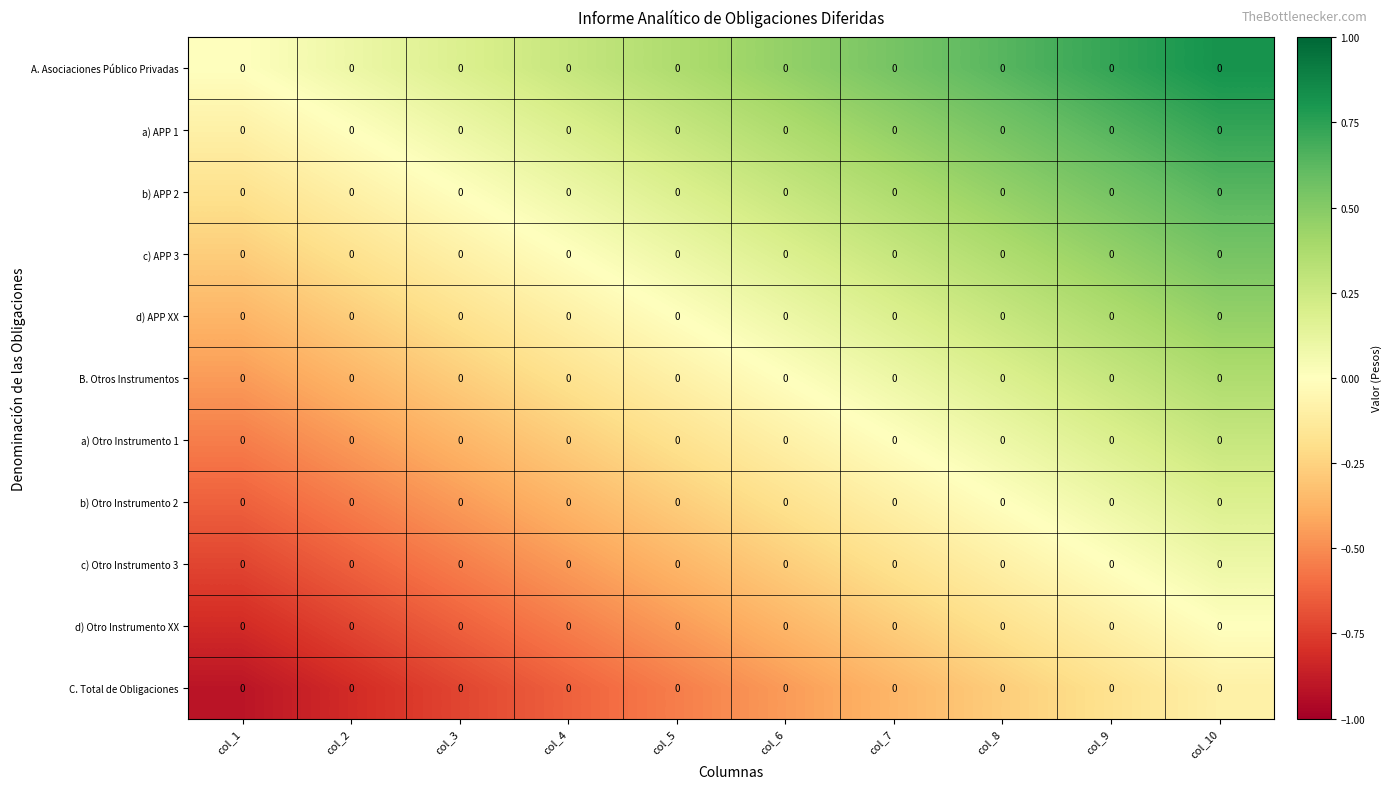

At which category is the sum across all series the highest?

col_10